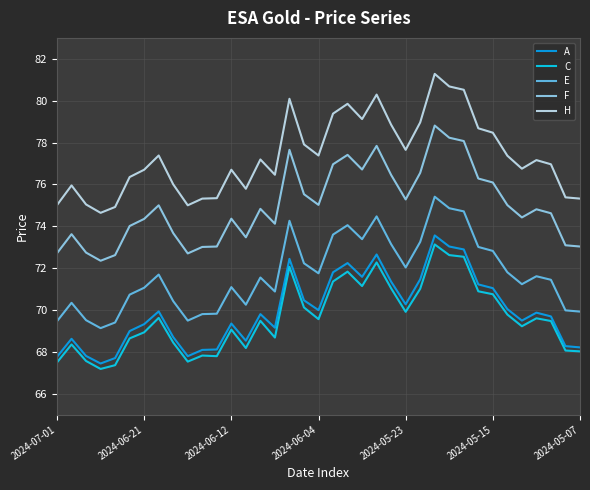

Does the chart have visible grid lines?

Yes